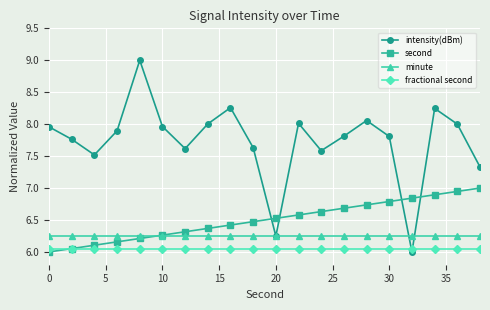

Which series has the largest total across all categories?

intensity(dBm)